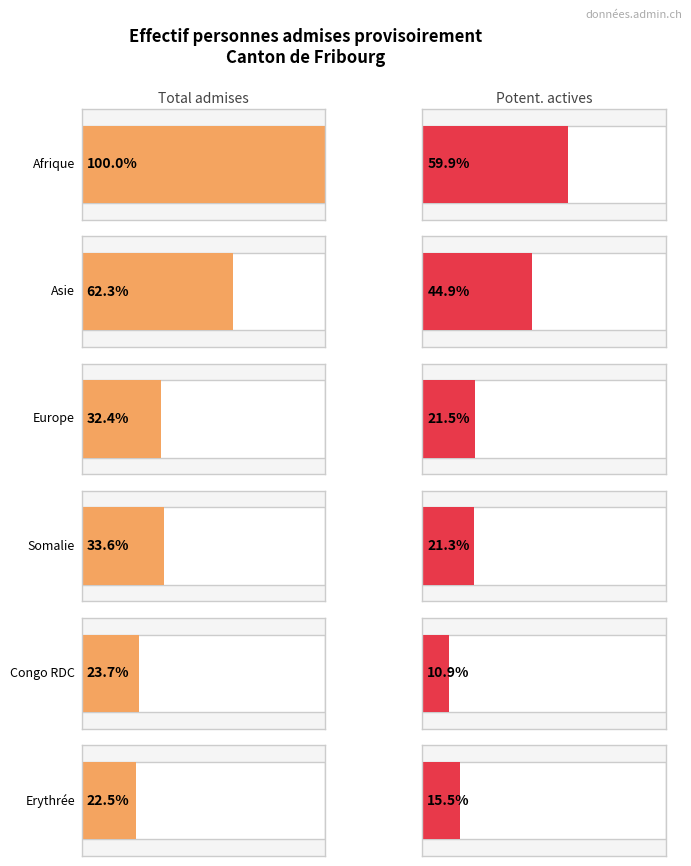

Are the bars horizontal?

Yes